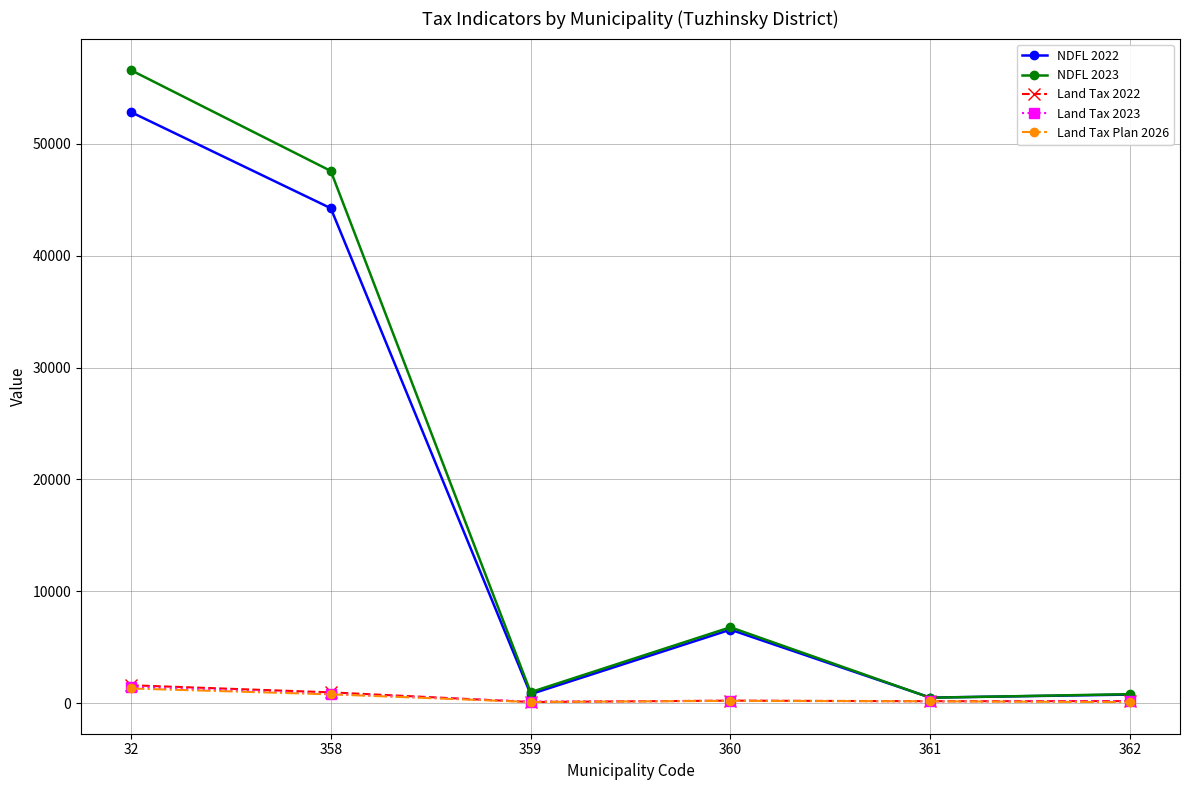

In Land Tax Plan 2026, how many points are higher than both neighbors (excluding endpoints)?

1